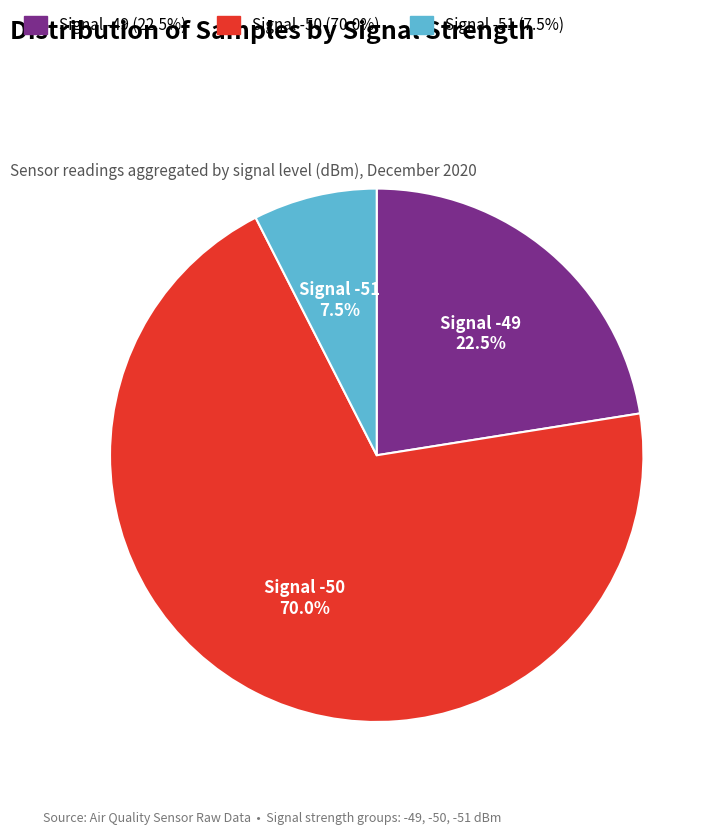

Is the sum of Signal -49 and Signal -51 greater than half?

No